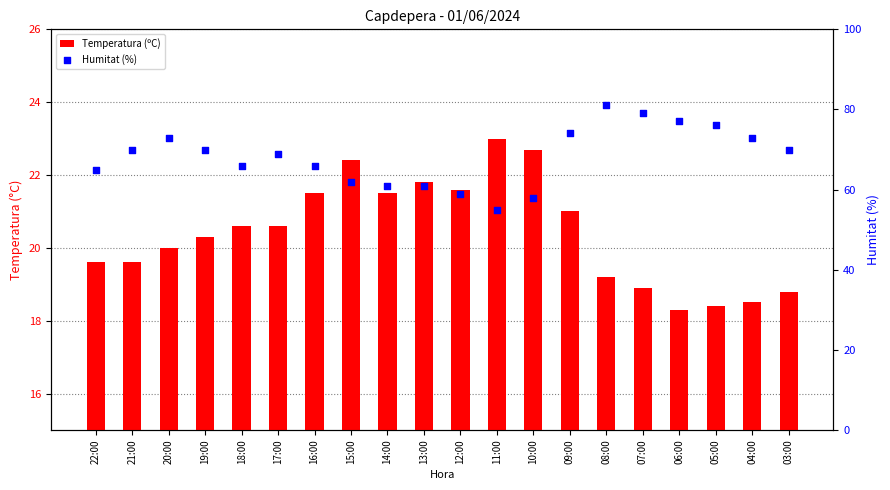

Which series has the widest spread of Y values?

Humitat (%)